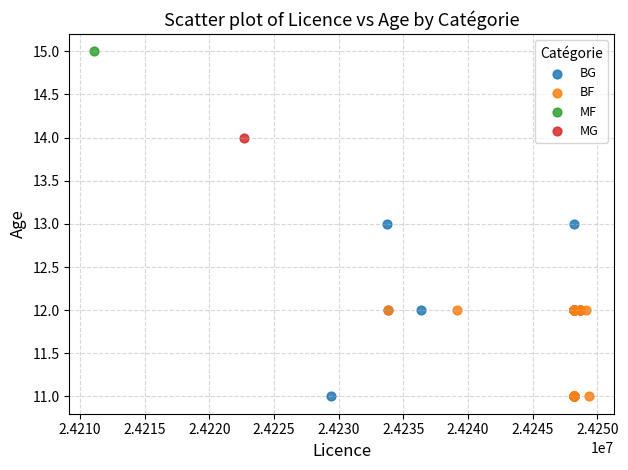

What are all the series names shown in the legend?

BG, BF, MF, MG